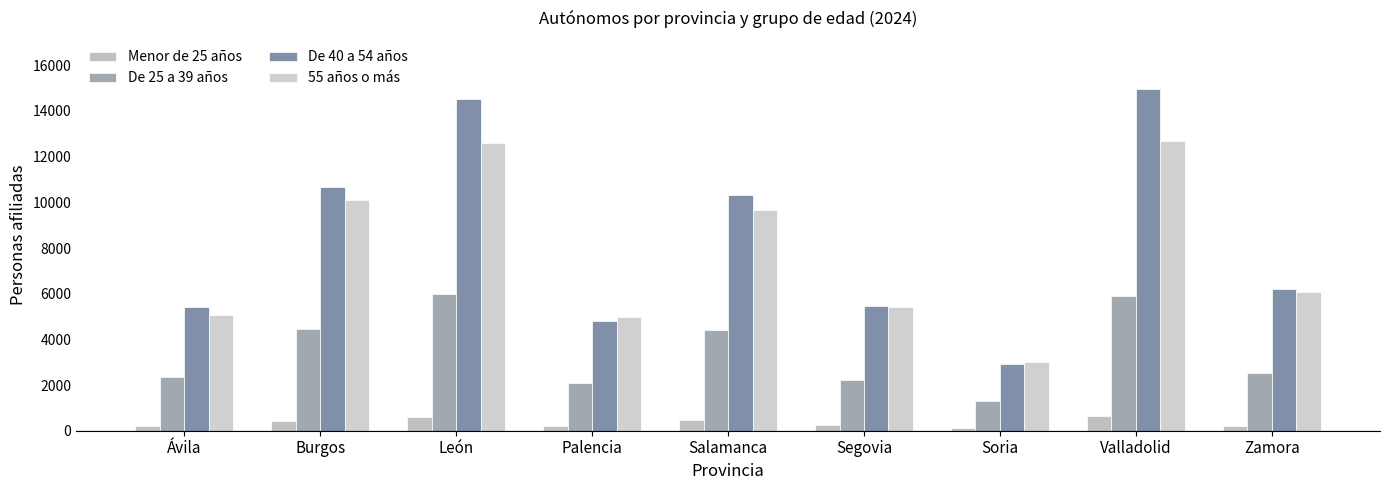

How many categories are shown in the chart?

9